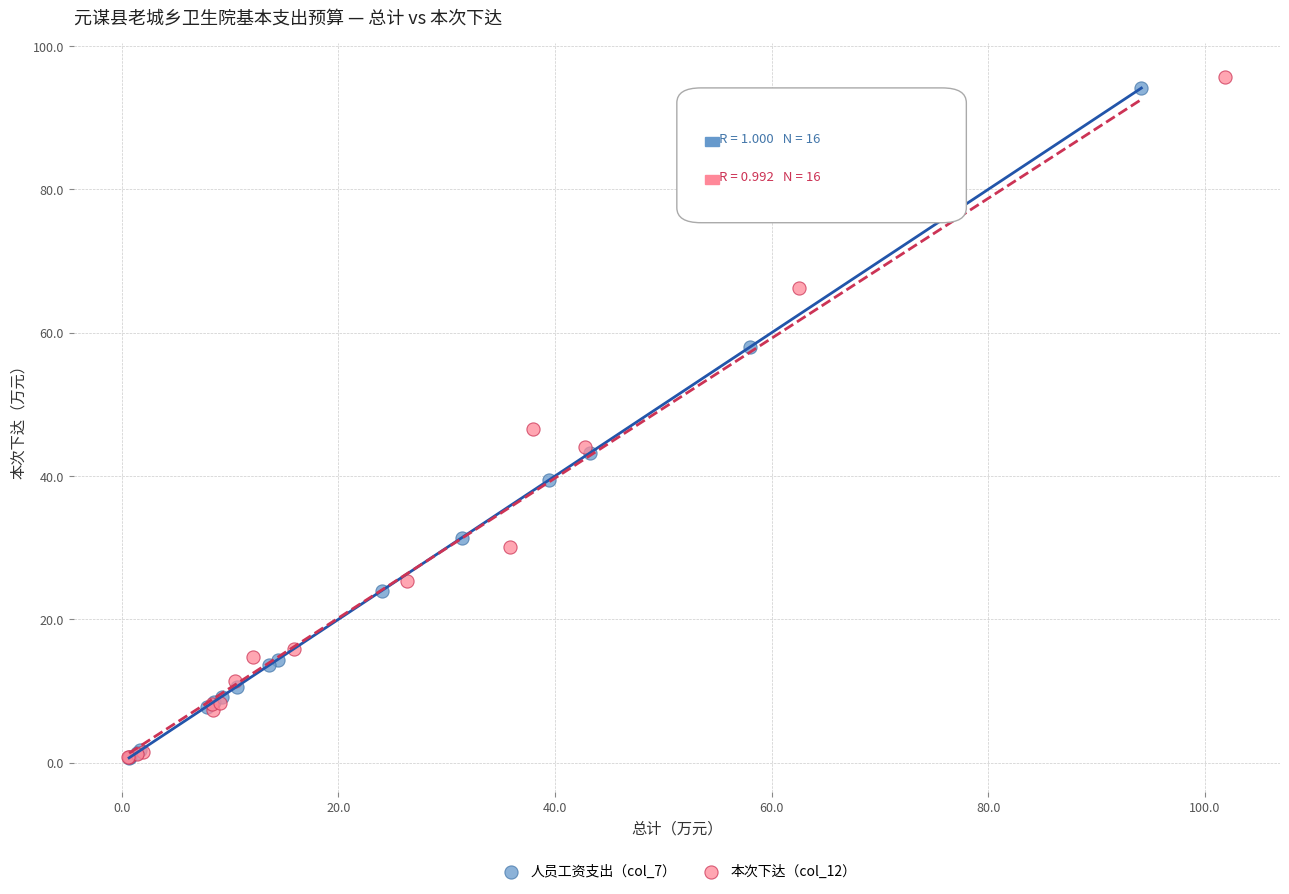

Which series has the widest spread of Y values?

本次下达（col_12）